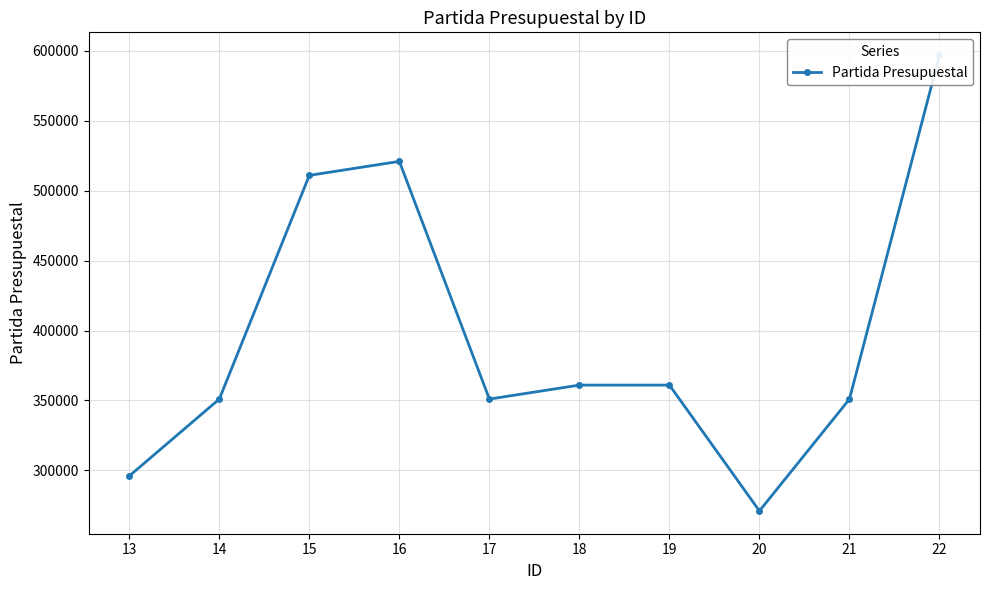

Approximately how many times larger is the value at 13 compared to 22?

0.5